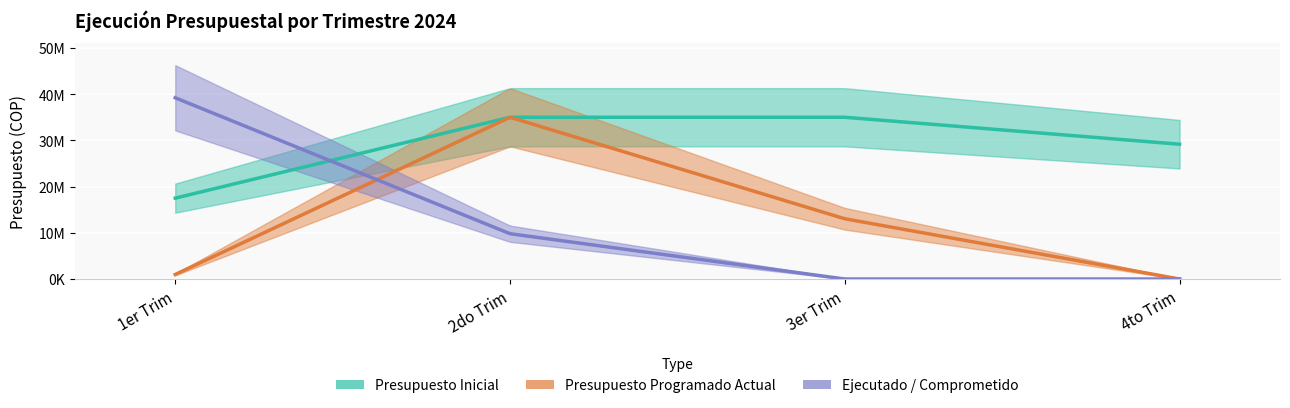

What is the label of the 4th point from the left?

4to Trim